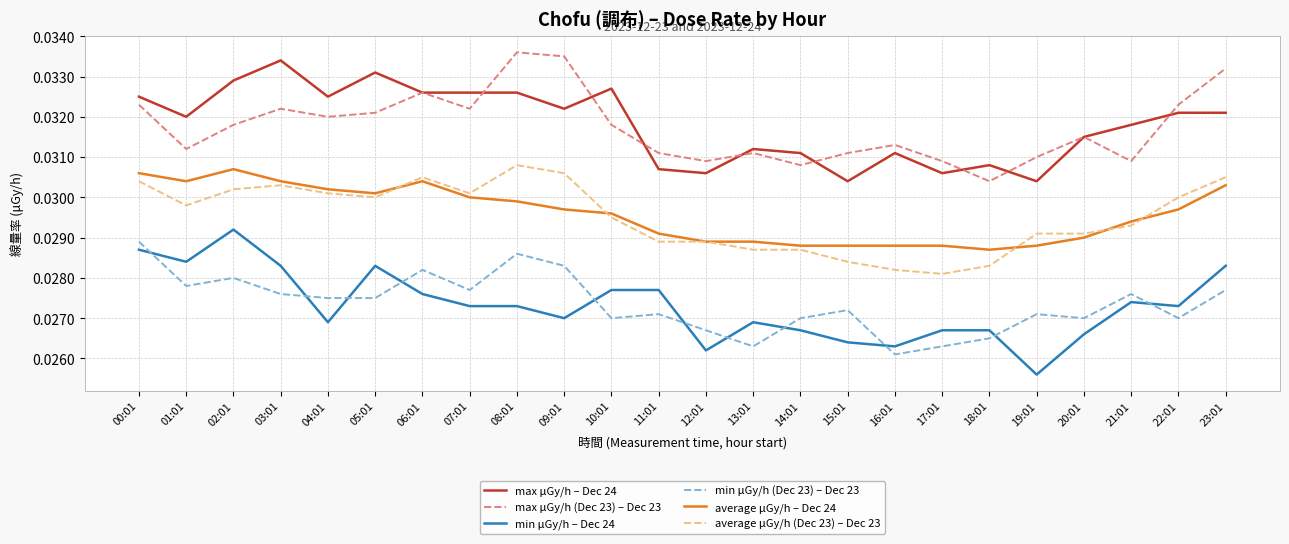

True or false: max μGy/h – Dec 24 and average μGy/h – Dec 24 cross at least once.

False